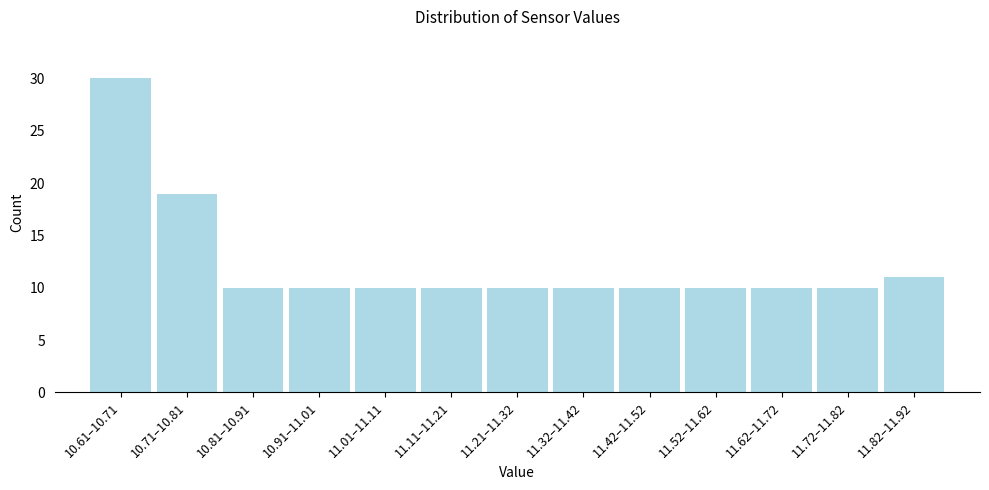

Reading right to left, list all the values displayed in this chart.

11.82–11.92=11	11.72–11.82=10	11.62–11.72=10	11.52–11.62=10	11.42–11.52=10	11.32–11.42=10	11.21–11.32=10	11.11–11.21=10	11.01–11.11=10	10.91–11.01=10	10.81–10.91=10	10.71–10.81=19	10.61–10.71=30